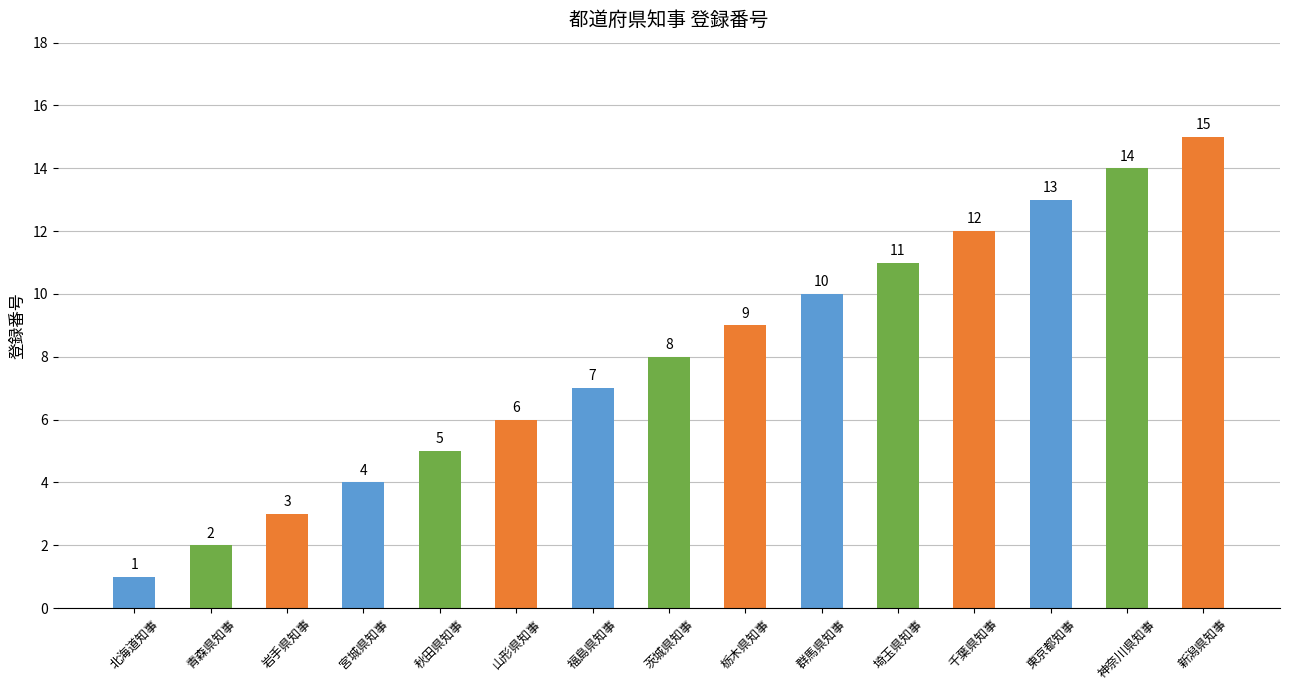

What is the difference between the values at 茨城県知事 and 埼玉県知事?

3